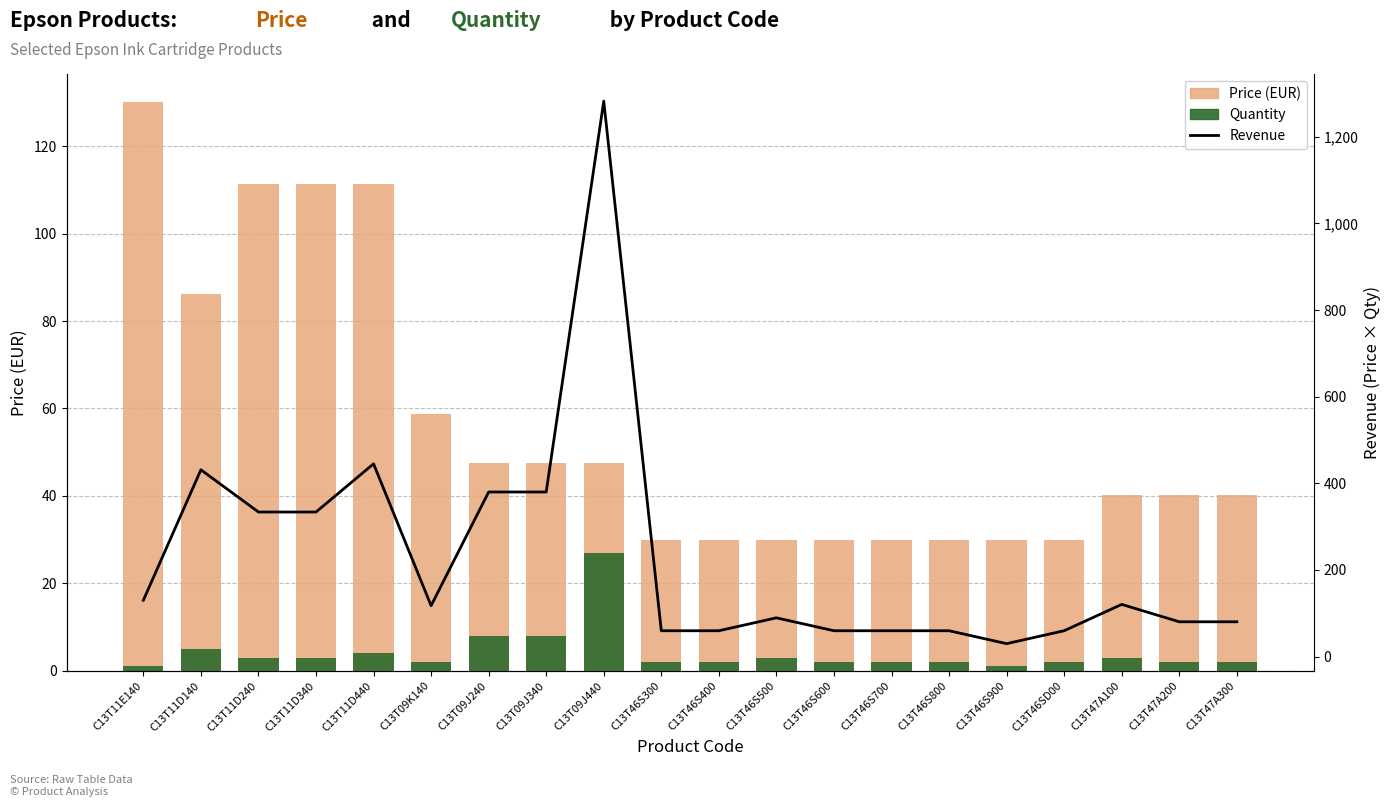

The Quantity series shows 3.1 at C13T09K140. True or false?

False